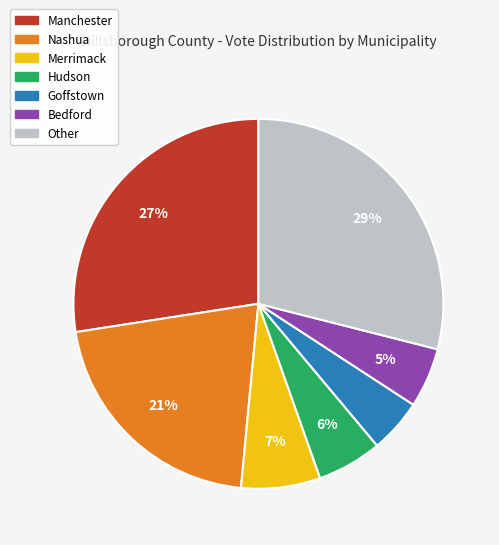

Do Other and Bedford together represent more than half of the pie?

No